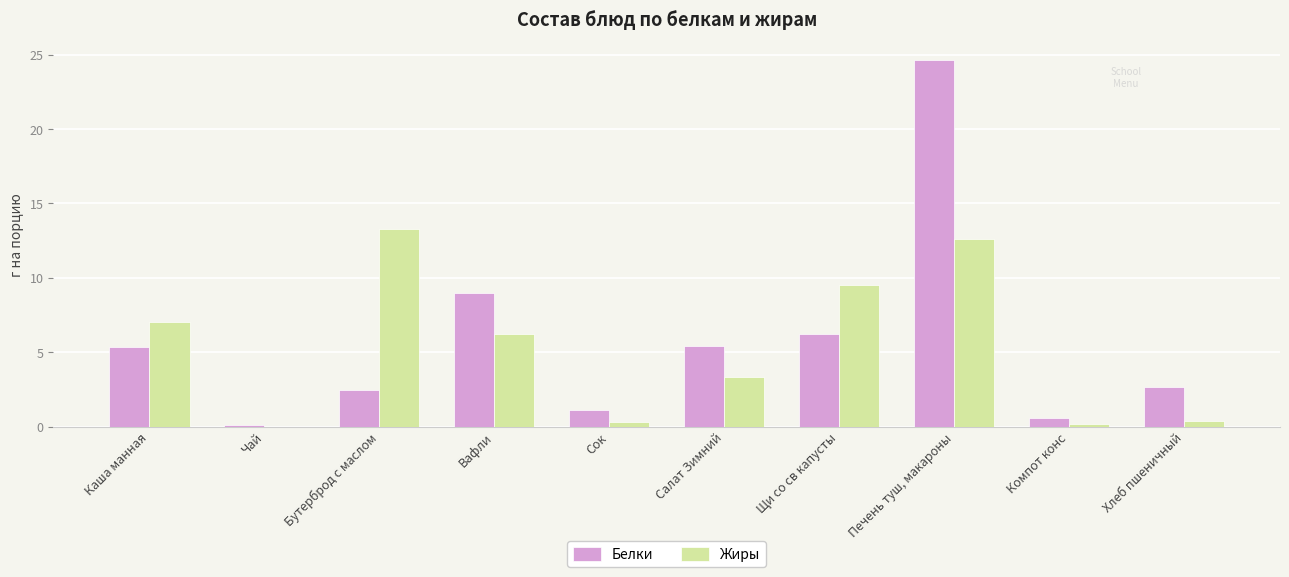

How many distinct data groups are displayed?

2